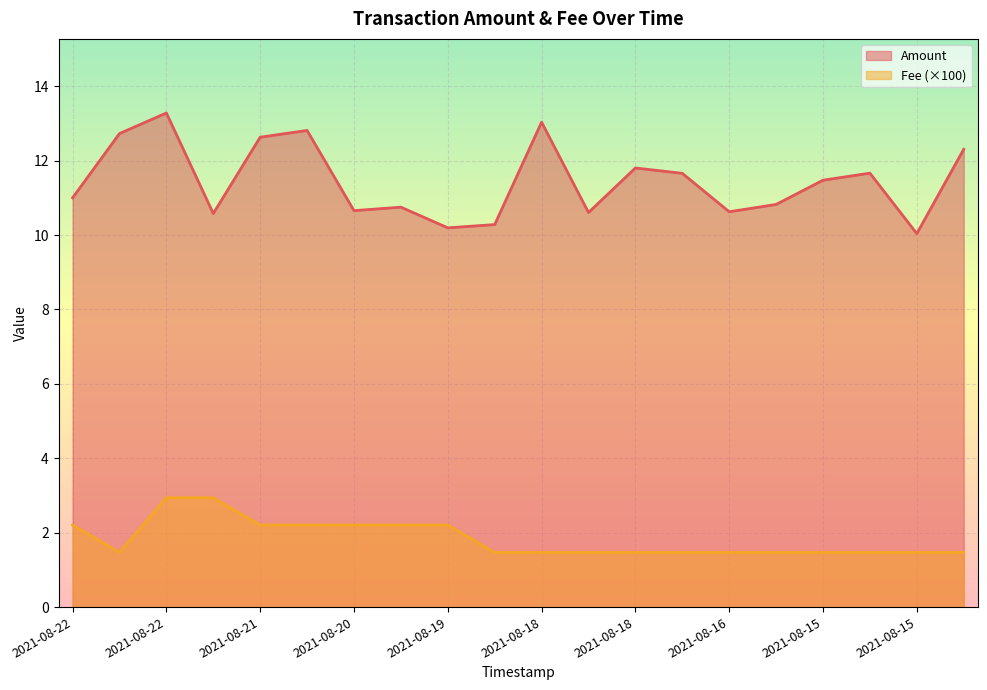

How many values in the Amount series are below 11?

10